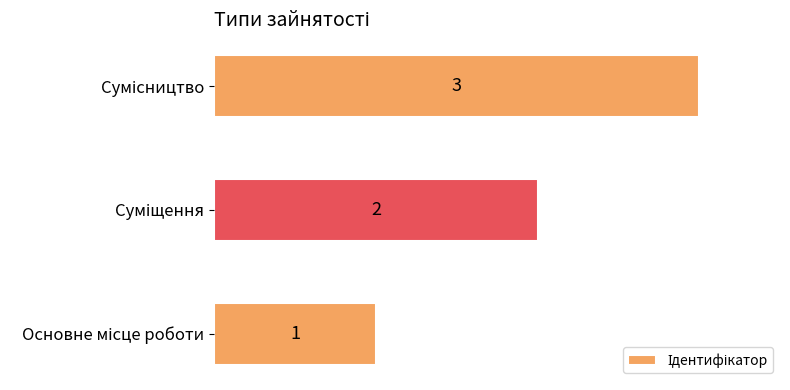

What is the greatest value displayed?

3